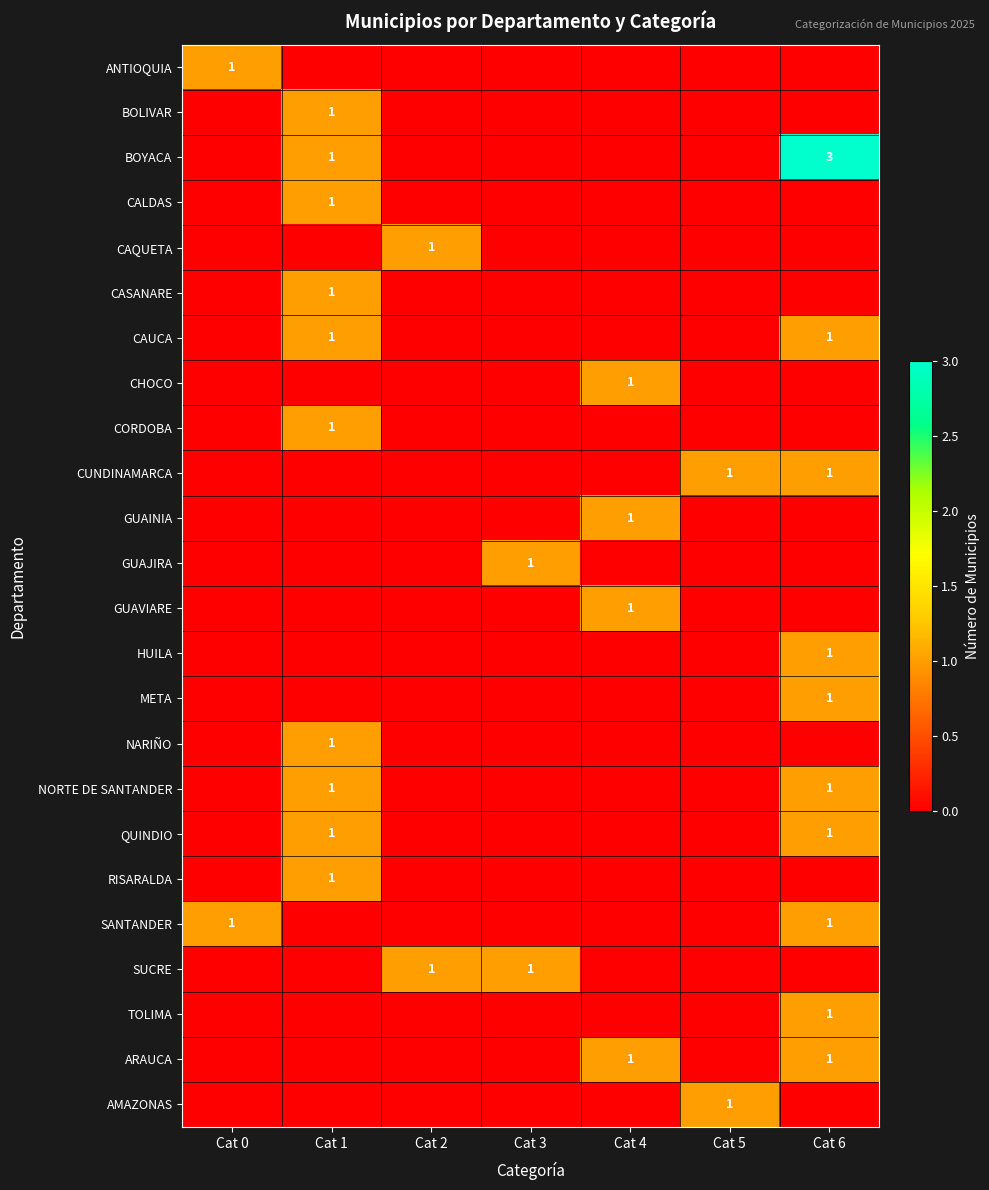

What is the sum of the ARAUCA values at Cat 6 and Cat 0?

1